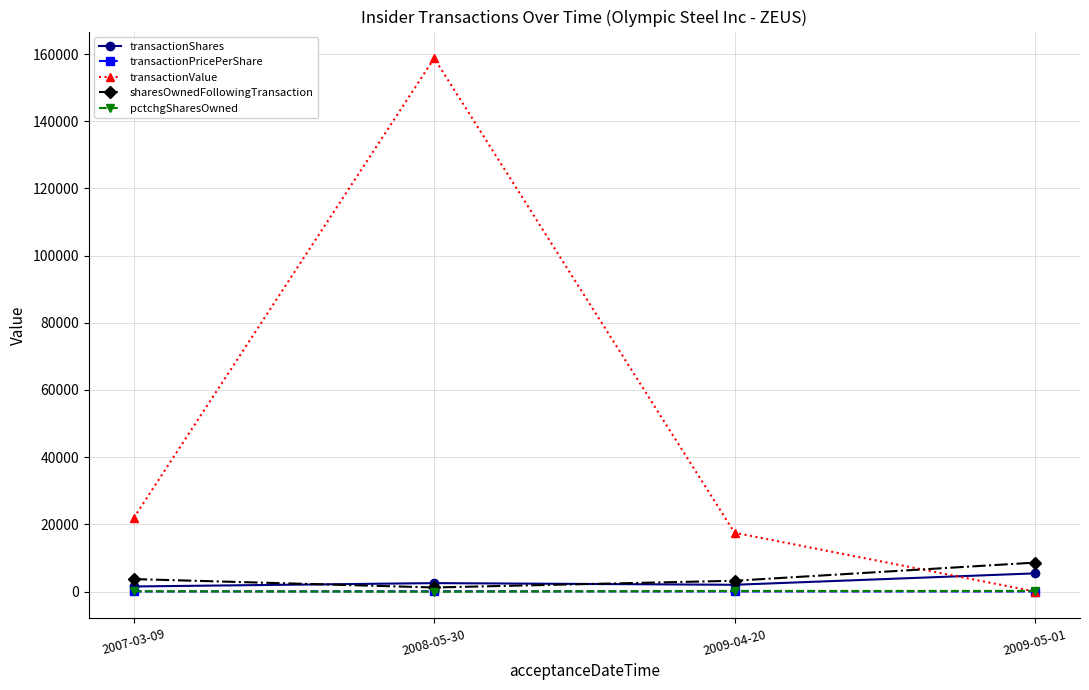

The value of transactionValue at 2009-05-01 is 0.0. True or false?

True